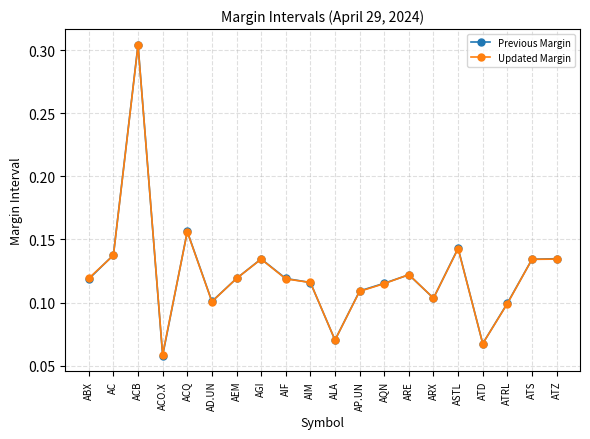

Between ALA and ARX, which series saw the biggest shift?

Updated Margin